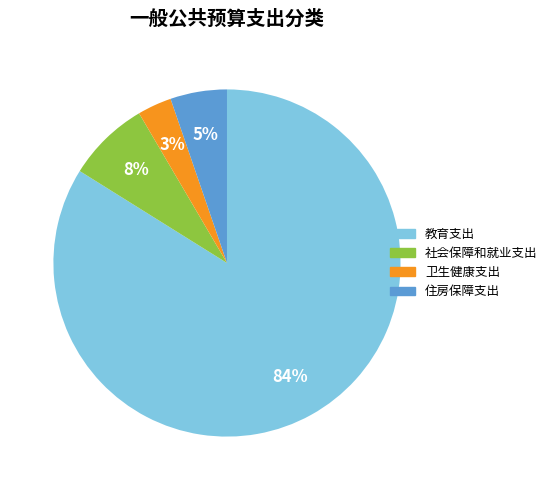

Which category has the smallest portion of the pie?

卫生健康支出